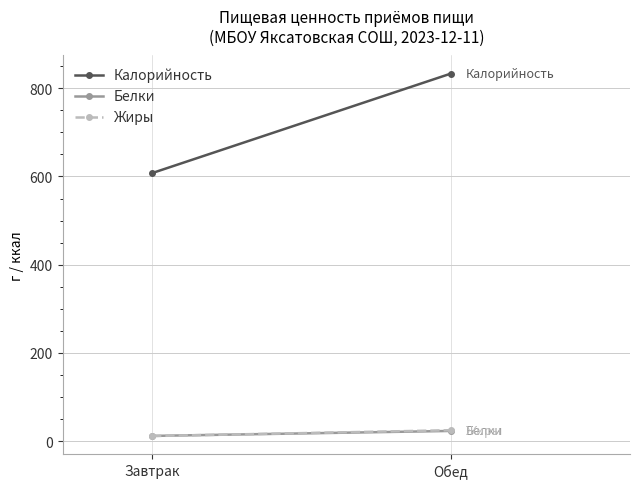

True or false: Калорийность has a value of 287.2 at Завтрак.

False